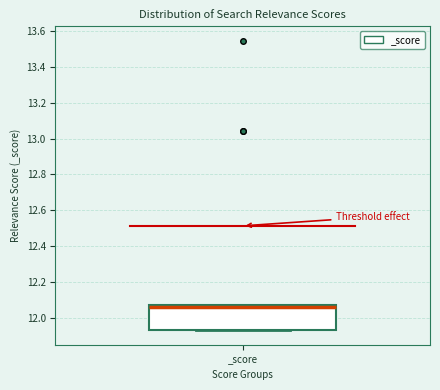

Where is the lower edge of the box for _score on the y-axis? The values are not printed on the chart, so give them approximately, as read against the axis.

11.94